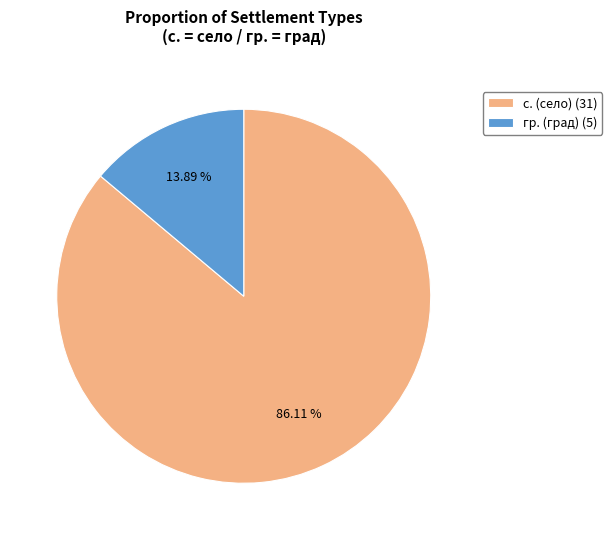

Which category accounts for the majority?

с. (село) (31)